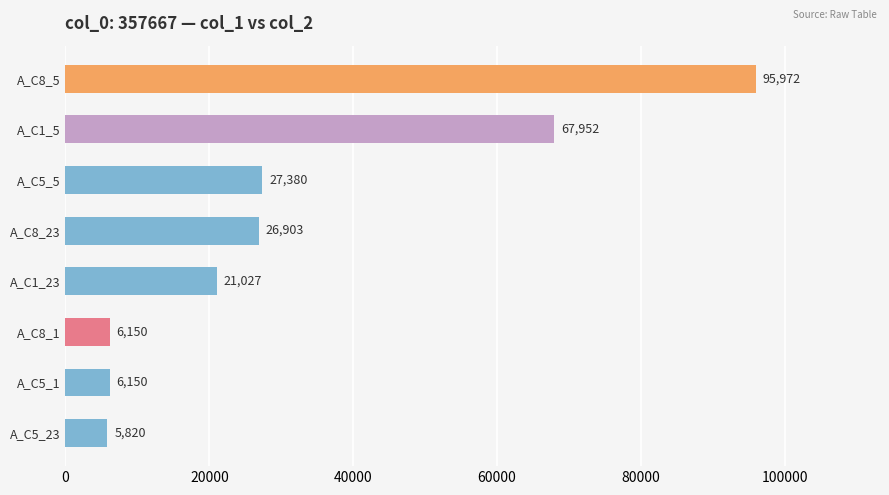

Between A_C8_5 and A_C8_1, which is larger?

A_C8_5